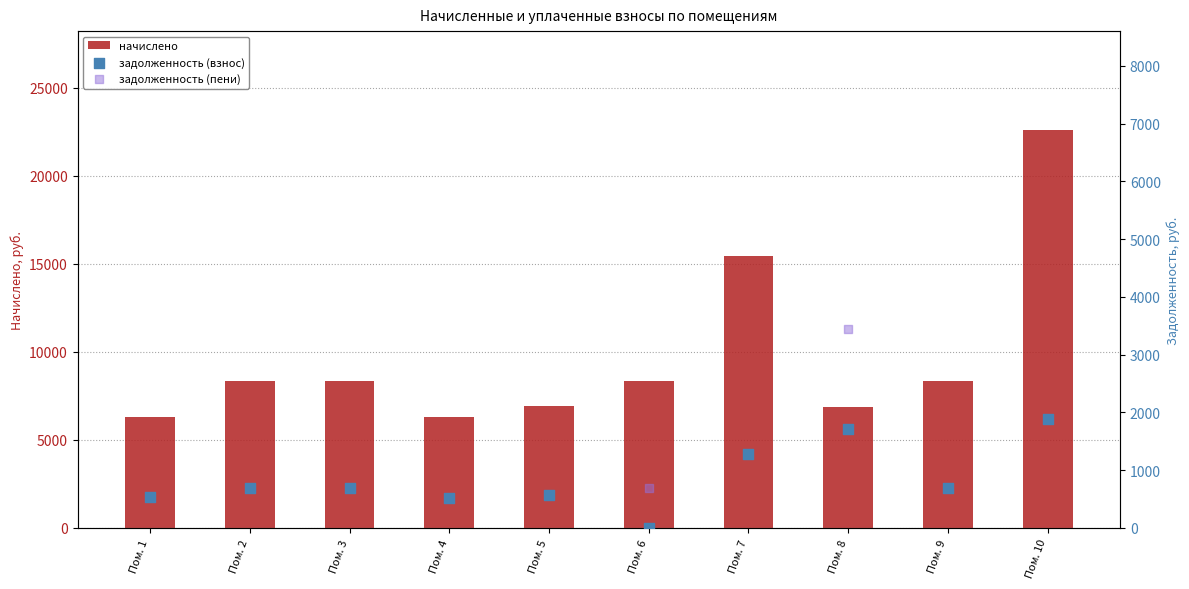

At how many categories does at least one series exceed 8991?

2